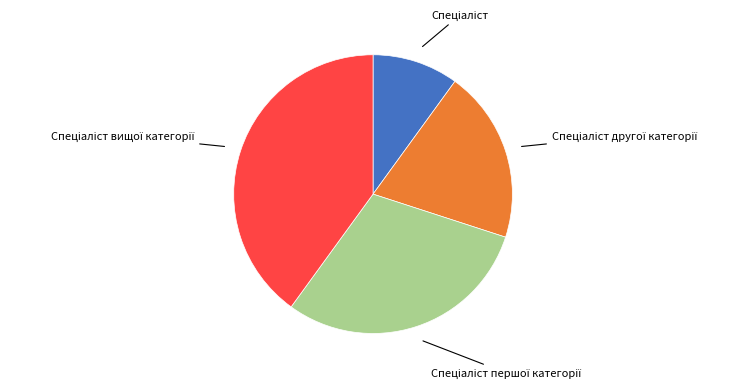

Is there a majority slice in this chart?

No